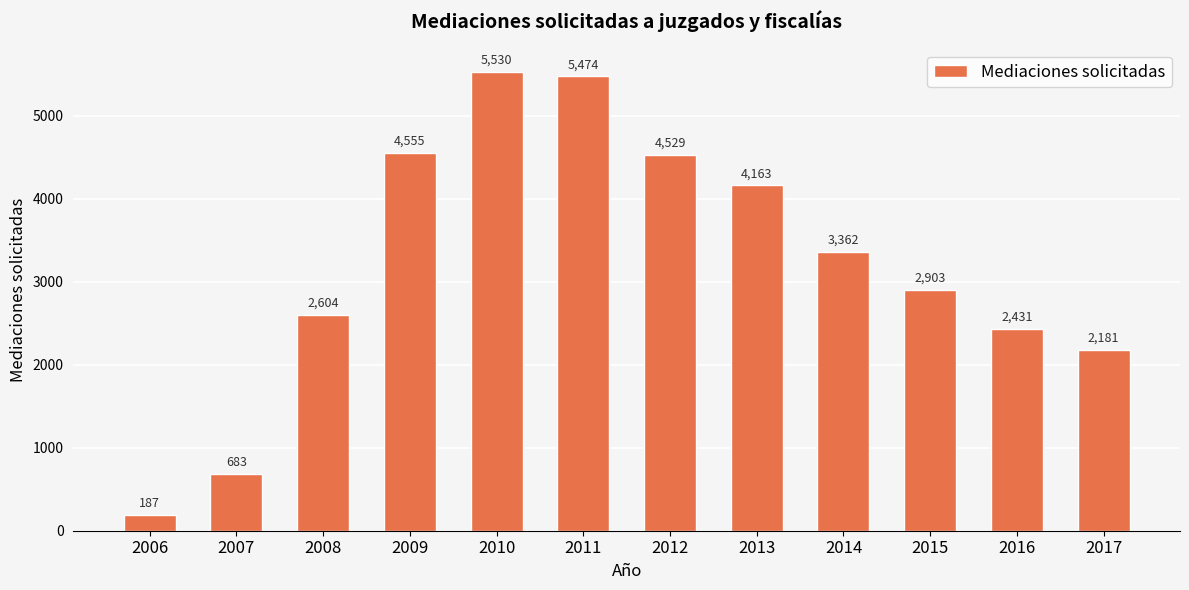

Reading right to left, list all the values displayed in this chart.

2181	2431	2903	3362	4163	4529	5474	5530	4555	2604	683	187